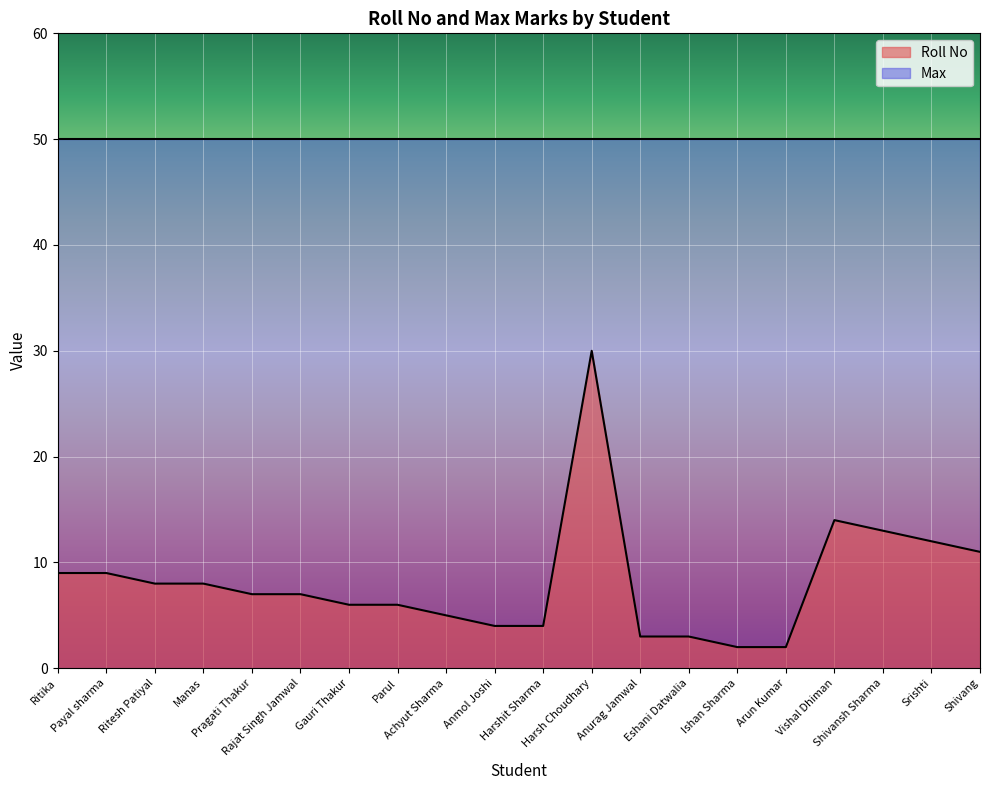

What is the label of the 5th point from the left?

Pragati Thakur